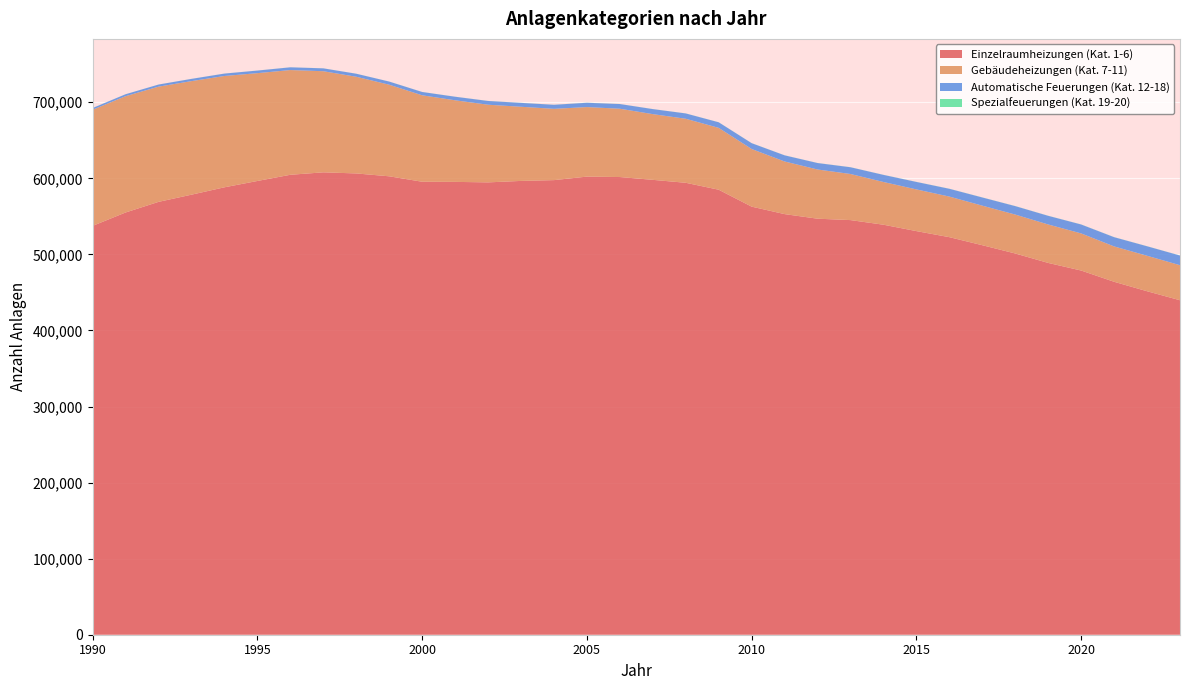

Reading right to left, transcribe all the data shown in this chart.

Einzelraumheizungen (Kat. 1-6): 439733	451590	464015	478809	488799	501211	512089	522670	530642	539039	545116	546949	552986	562803	585042	594162	598032	601718	602279	597662	596621	594700	595353	595549	602682	606450	607906	604688	596543	588235	578536	569081	555127	537525
Gebäudeheizungen (Kat. 7-11): 46072	46660	46506	48801	50555	51167	52013	53366	54812	56176	60613	64685	69198	75774	81333	84177	86400	89811	91420	93730	97489	102112	107269	113651	120410	127132	132934	137693	141759	146349	149302	151486	152912	152673
Automatische Feuerungen (Kat. 12-18): 12708	12458	12127	11723	11377	11108	10748	10232	9826	9339	8858	8495	8064	7672	7324	6996	6611	6164	5667	5320	5103	4923	4675	4345	4141	3957	3776	3604	3395	3151	2943	2749	2538	2276
Spezialfeuerungen (Kat. 19-20): 104	105	107	107	107	107	108	104	95	94	93	91	88	86	79	77	78	76	76	75	75	77	70	66	64	62	64	62	59	59	54	52	50	48